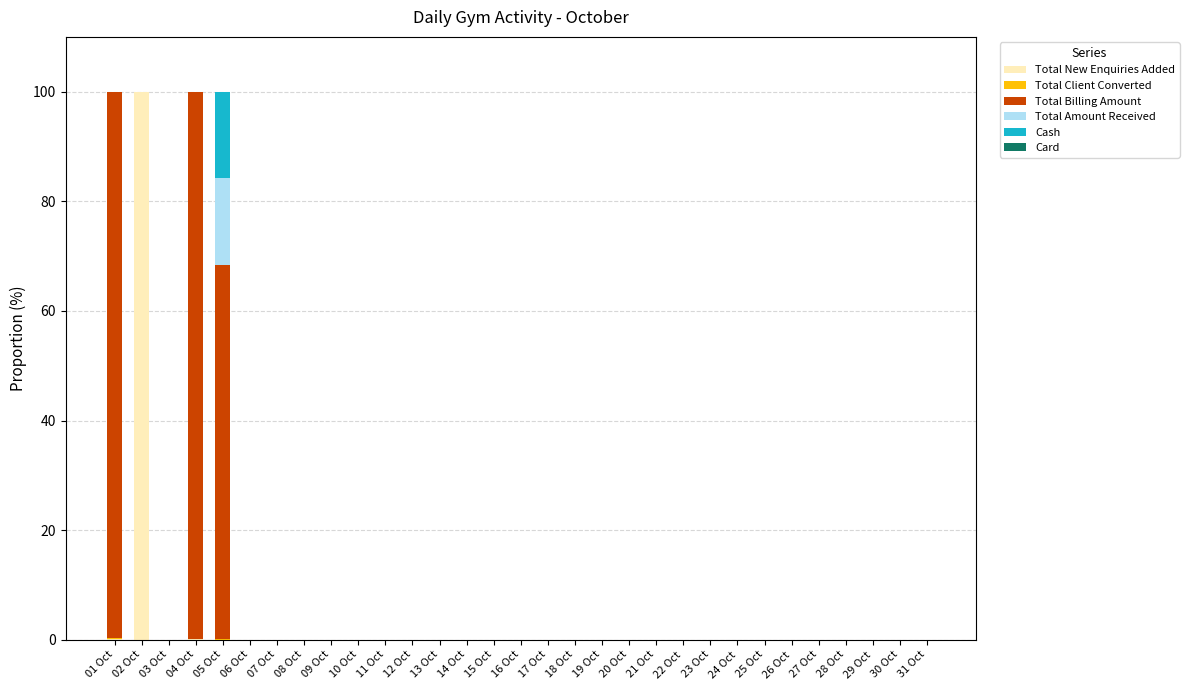

Is it true that Total New Enquiries Added equals -56.1 at 21 Oct?

False